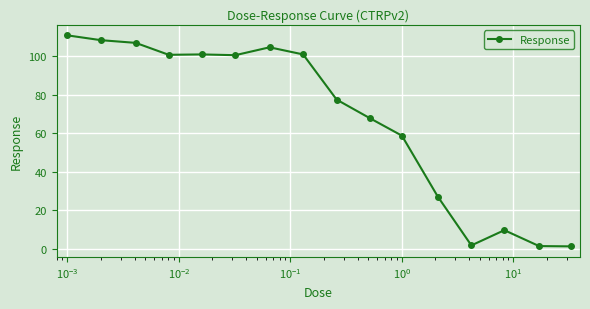

What is the sum of all values?

1079.7